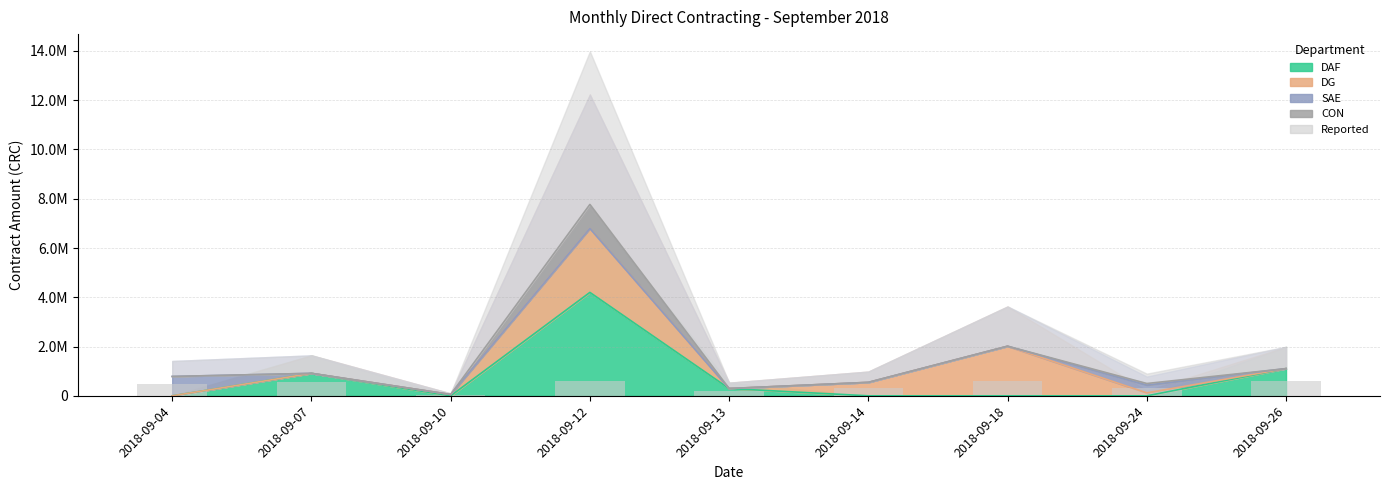

What is the change in value from 2018-09-07 to 2018-09-26?

+52260.0